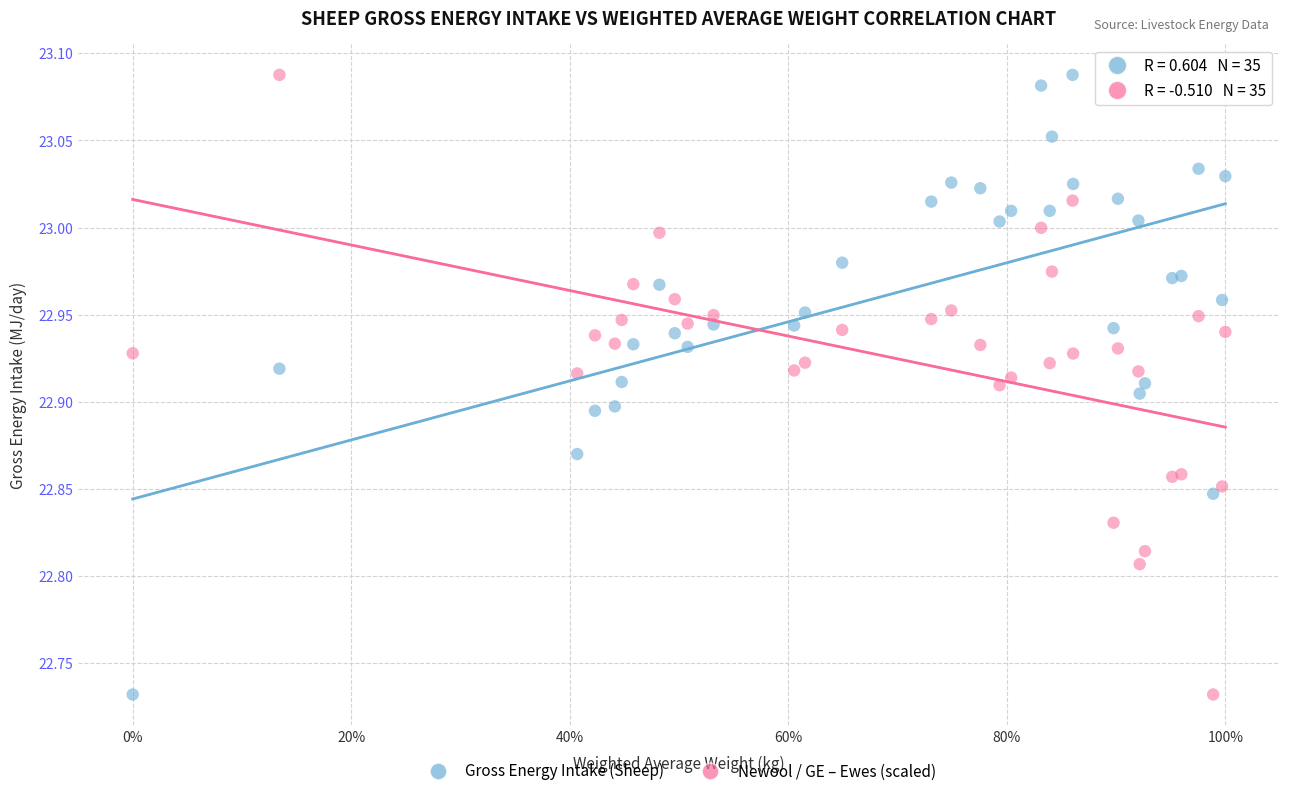

What is the X range (max minus min) for the scatter plot?

1.0